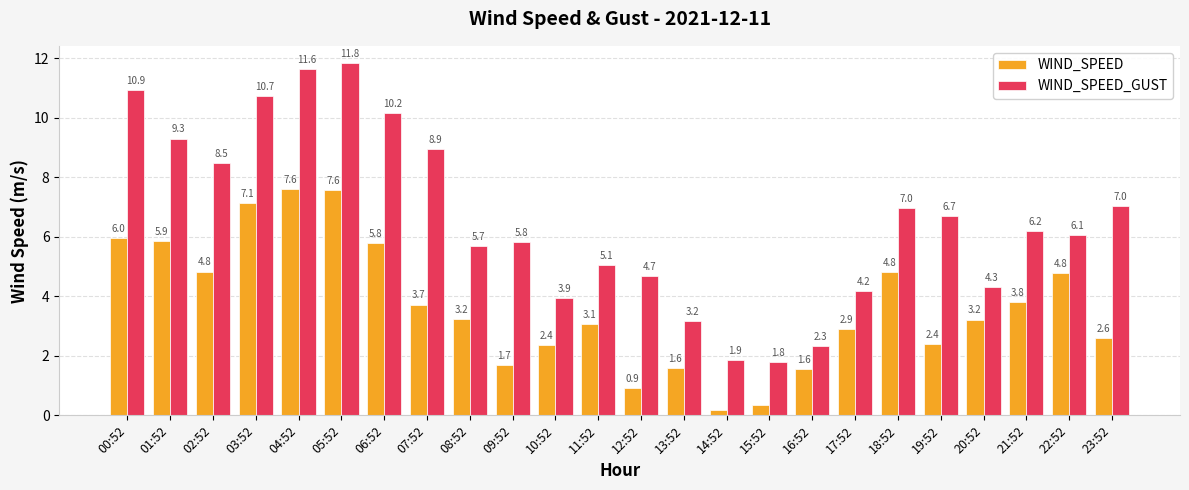

At which label does WIND_SPEED first exceed 3?

00:52